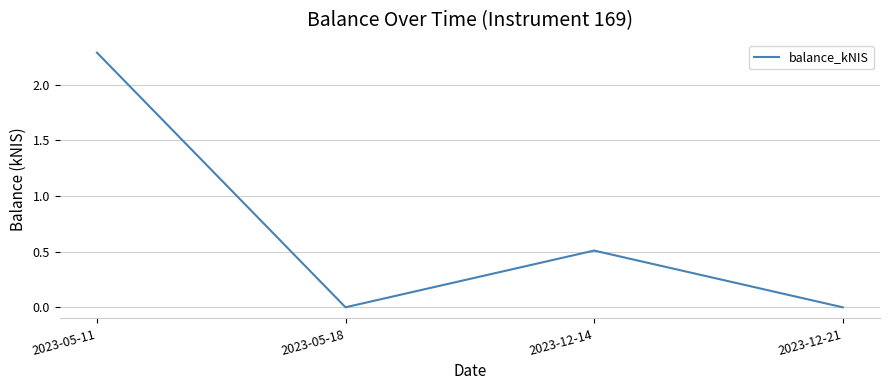

True or false: the data shows 0.0 at 2023-05-18.

True